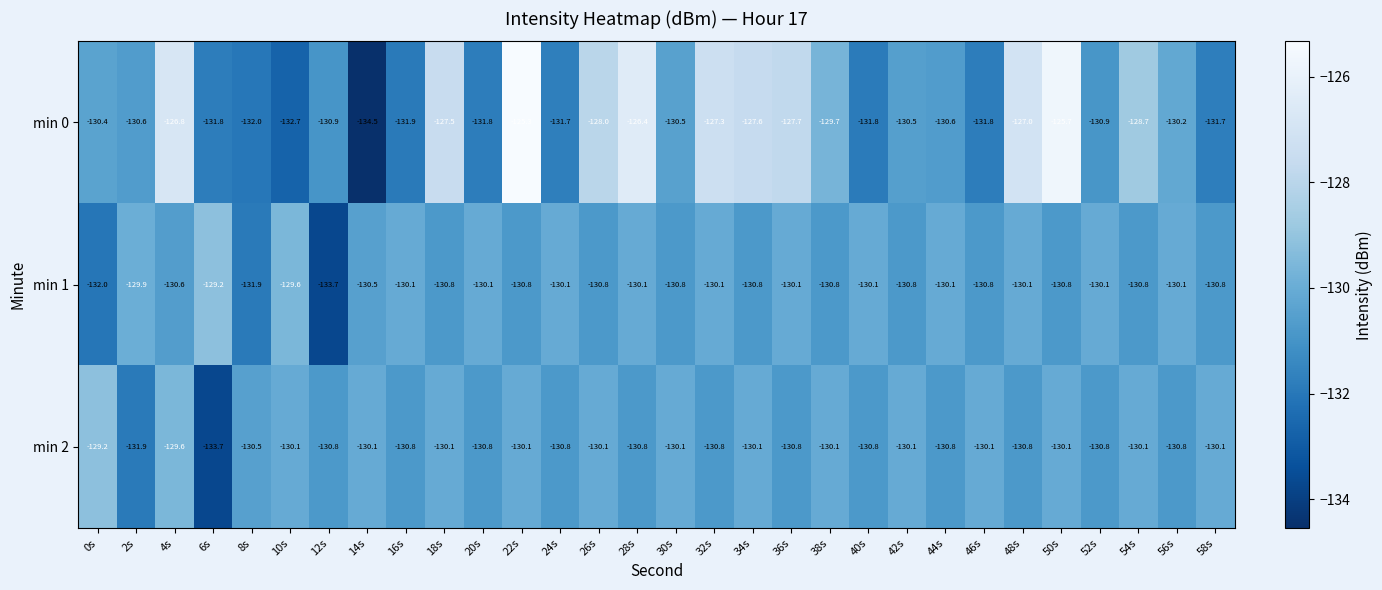

What is the spread (max minus min) of values at 34s?

3.2